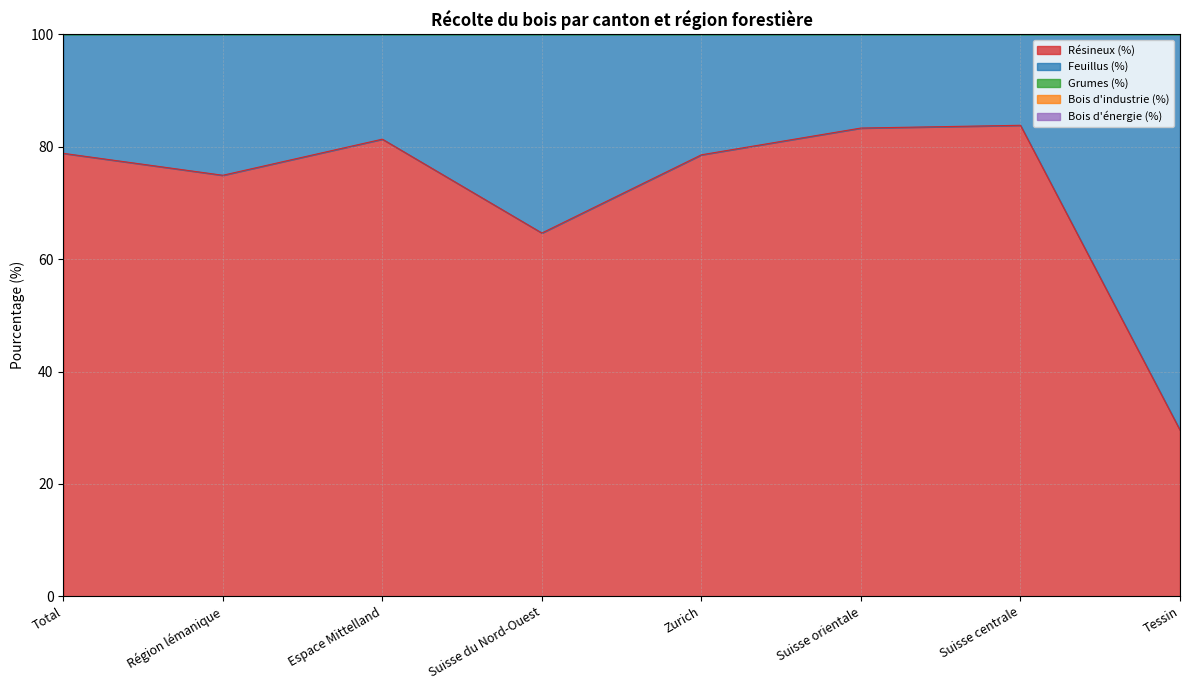

Which series has the widest spread of values?

Bois d'énergie (%)